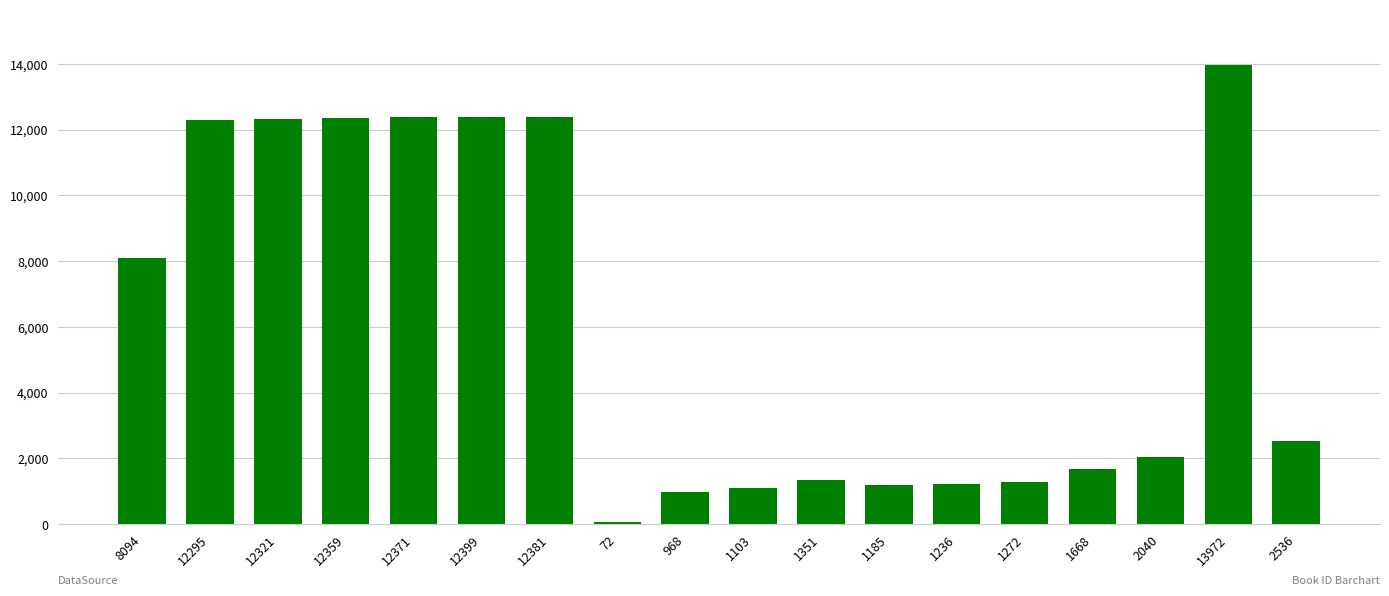

What is the difference between the maximum and minimum values?

13900